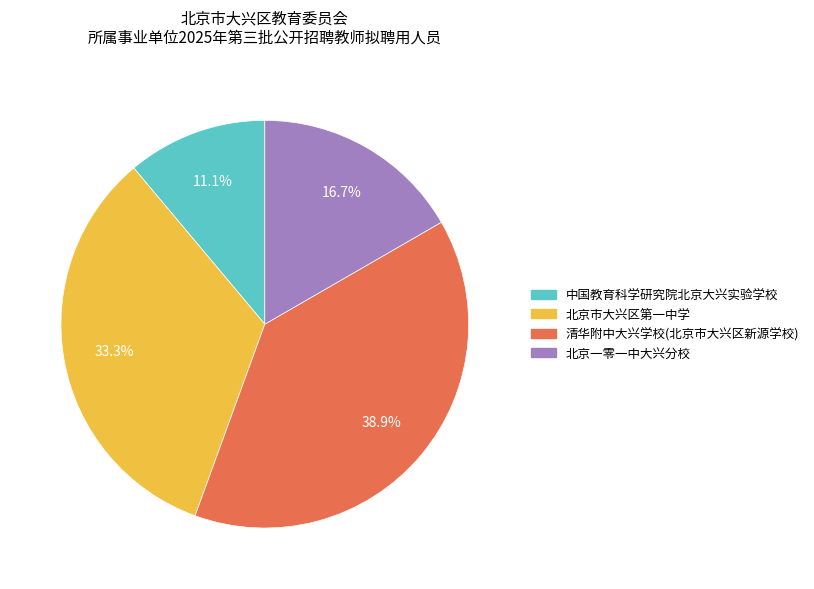

To the nearest percent, what is the difference between the 北京市大兴区第一中学 and 中国教育科学研究院北京大兴实验学校 slice percentages?

22%